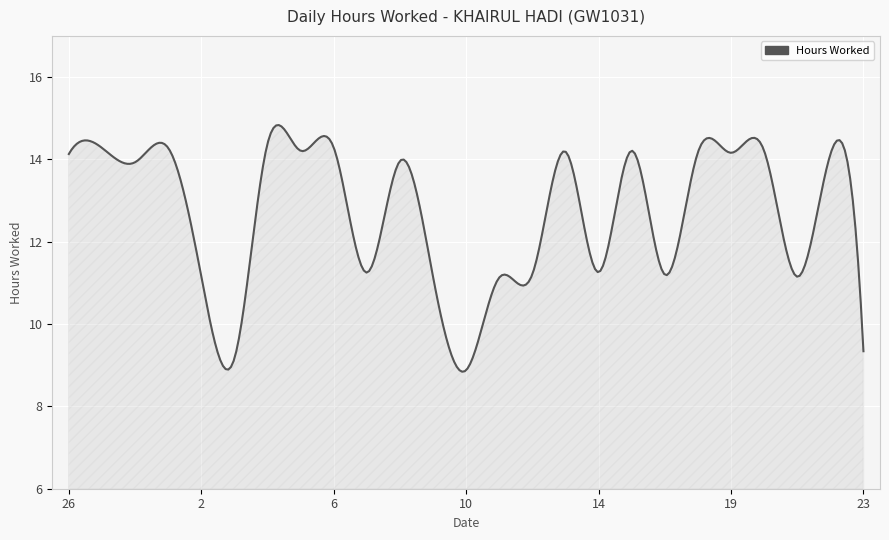

What is the minimum value shown in the chart?

8.8